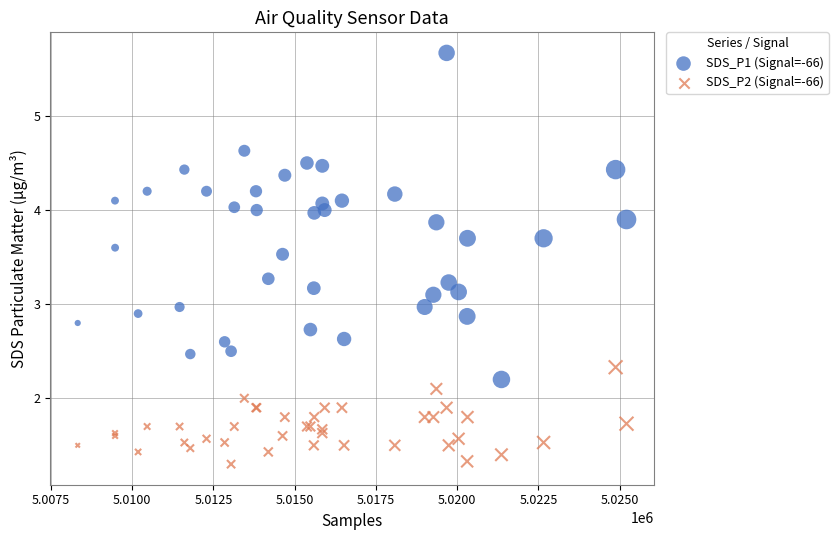

Which series has the largest Y range (max minus min)?

SDS_P1 (Signal=-66)